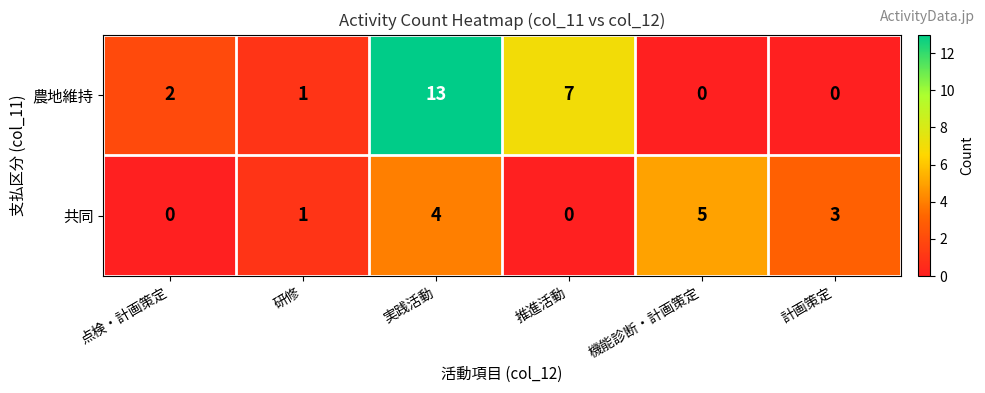

At which category is the sum across all series the highest?

実践活動